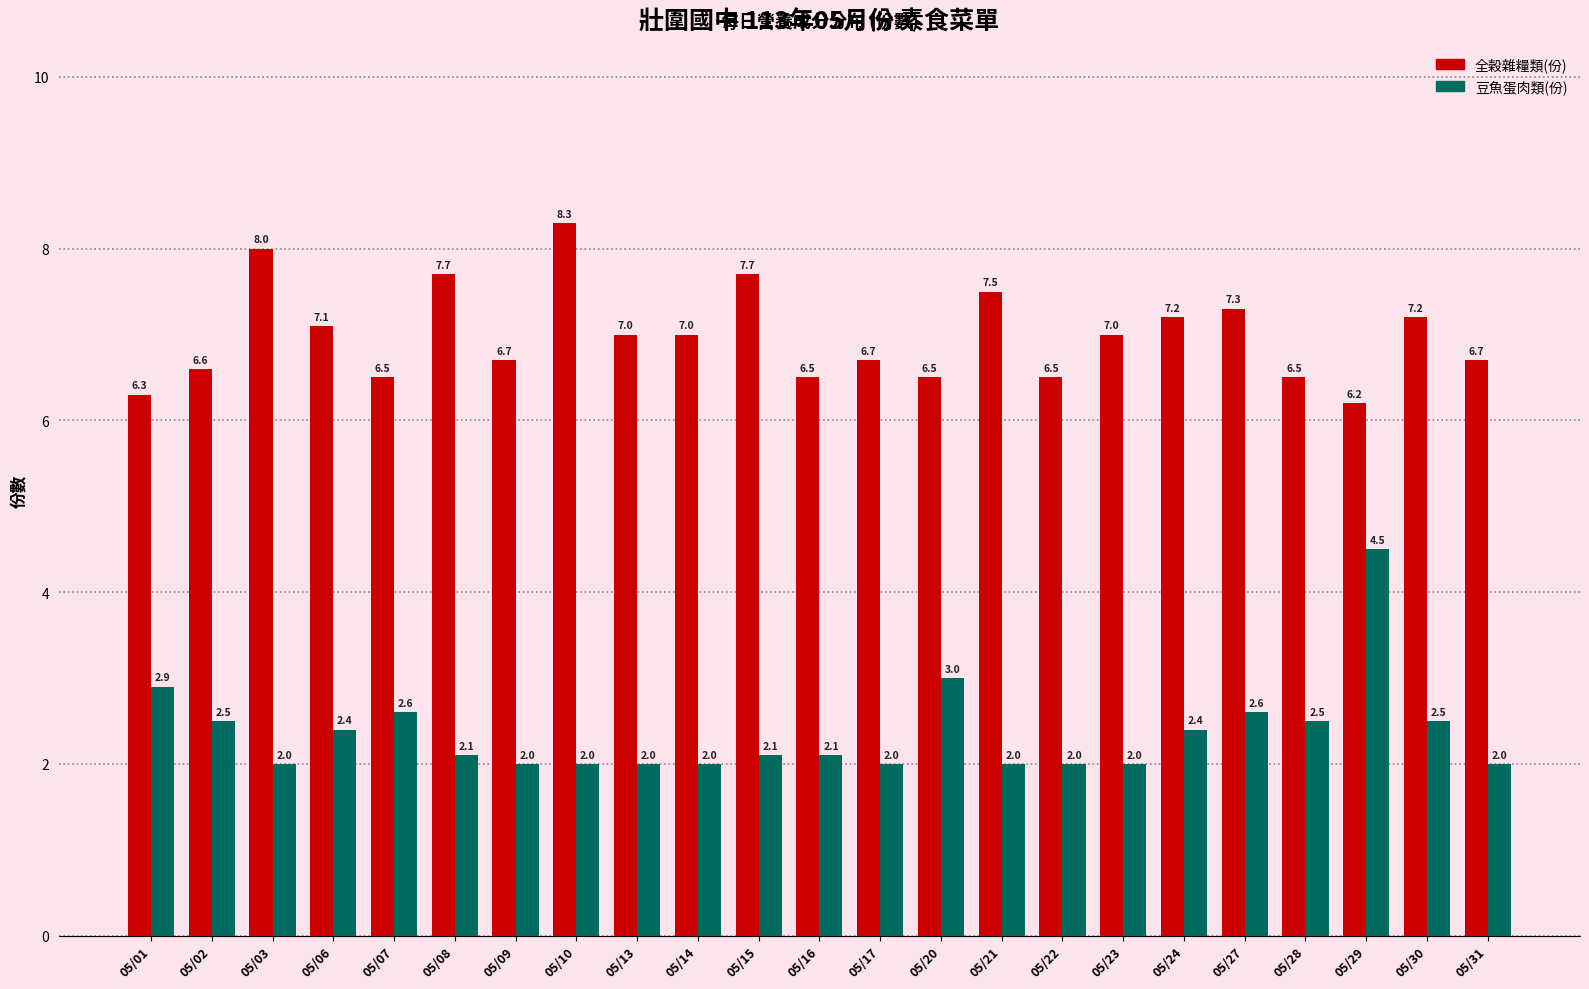

Is it true that 豆魚蛋肉類(份) equals 2.0 at 05/09?

True